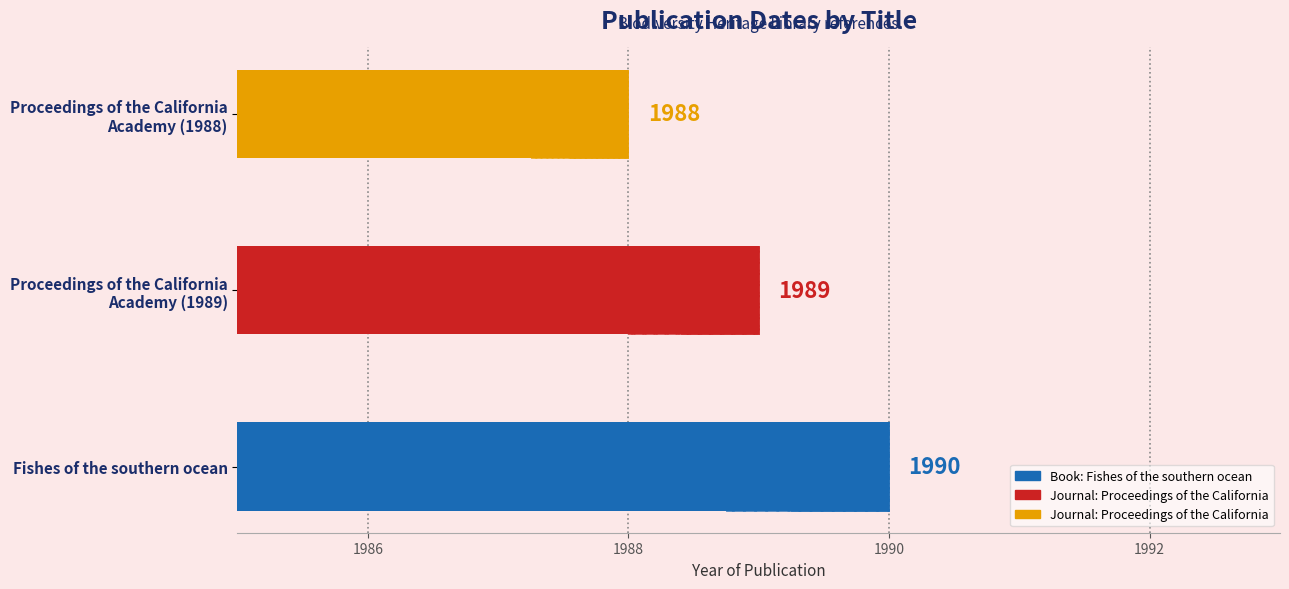

True or false: the data shows 1988 at Proceedings of the California
Academy (1988).

True